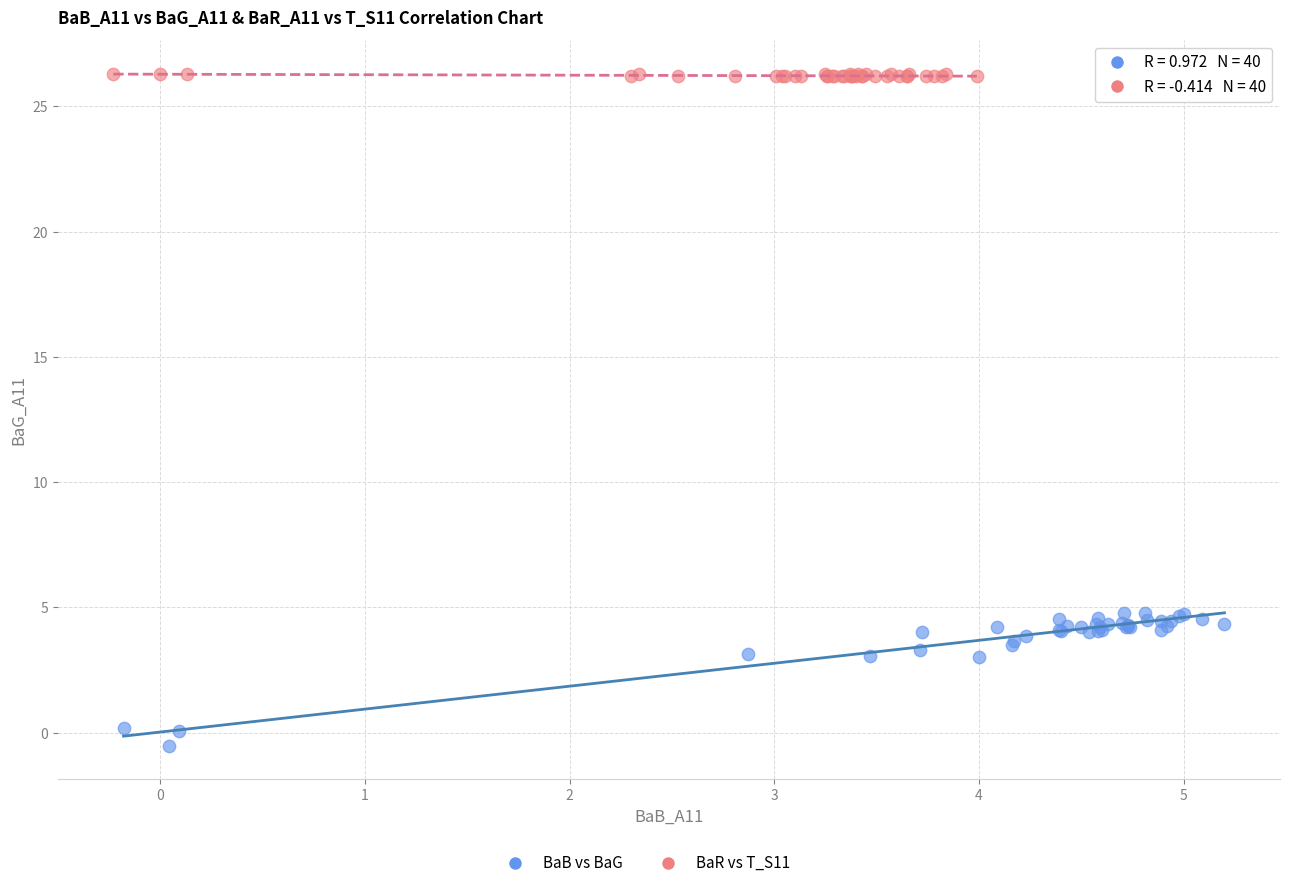

Which series has the largest Y range (max minus min)?

BaB vs BaG